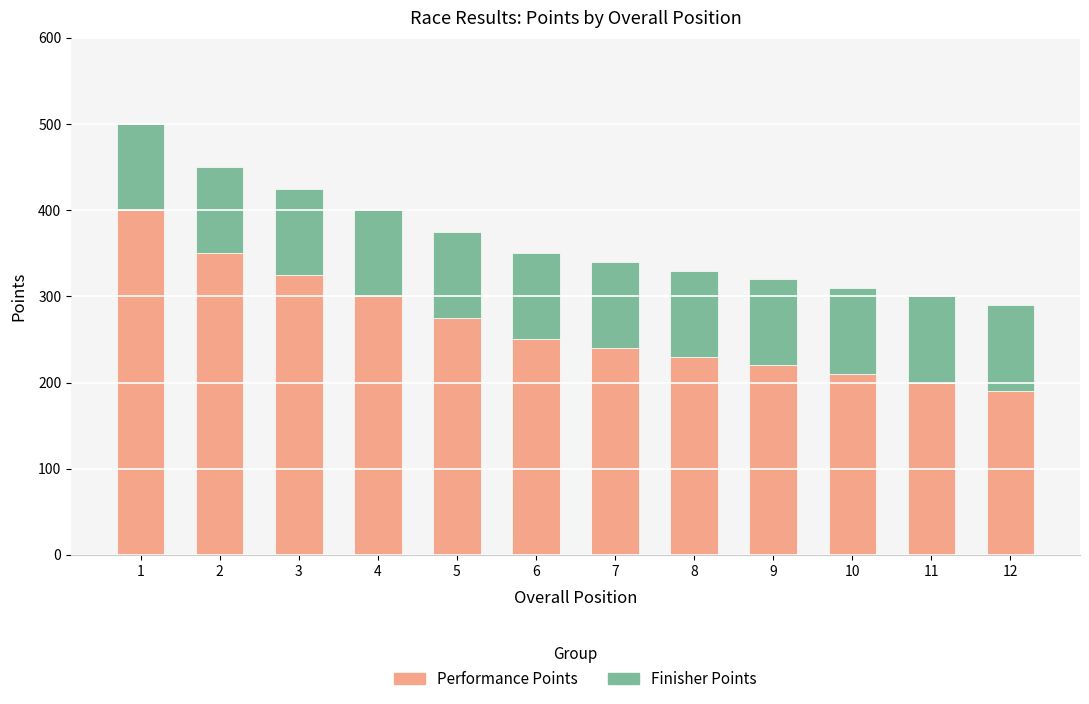

Reading left to right, transcribe the values for Performance Points.

1=400	2=350	3=325	4=300	5=275	6=250	7=240	8=230	9=220	10=210	11=200	12=190